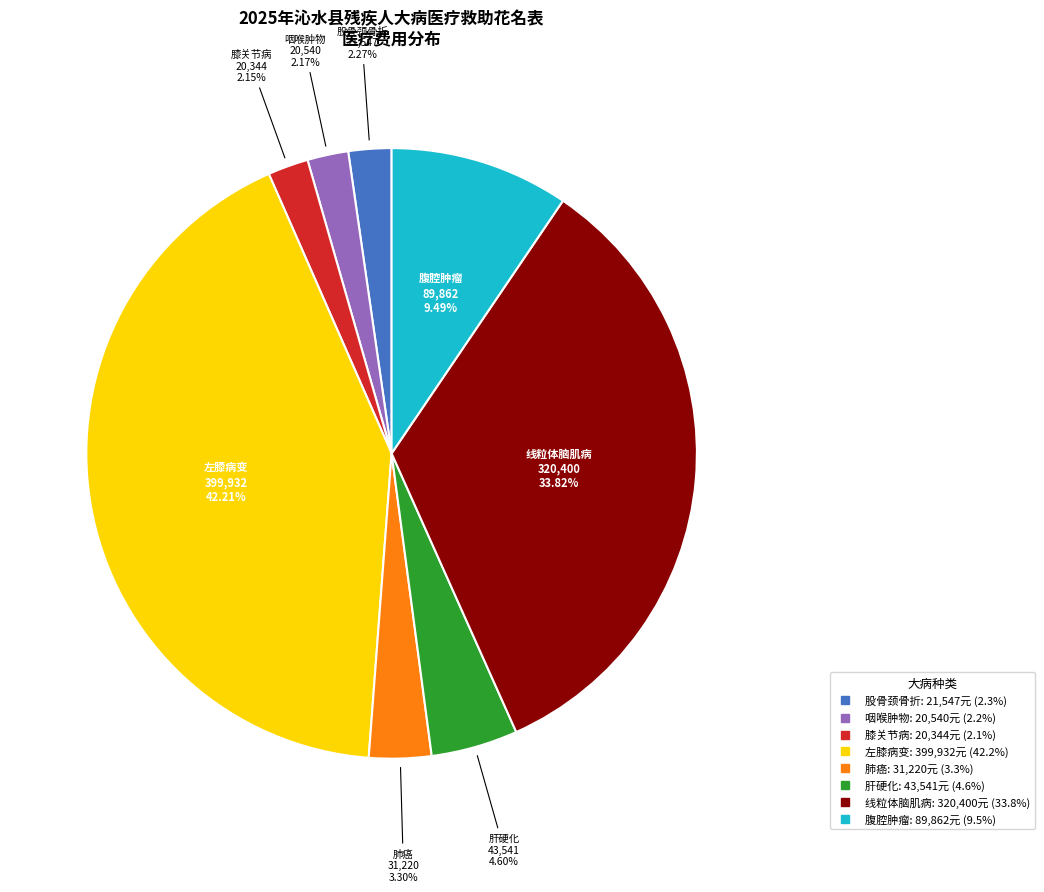

Does any single category account for the majority?

No